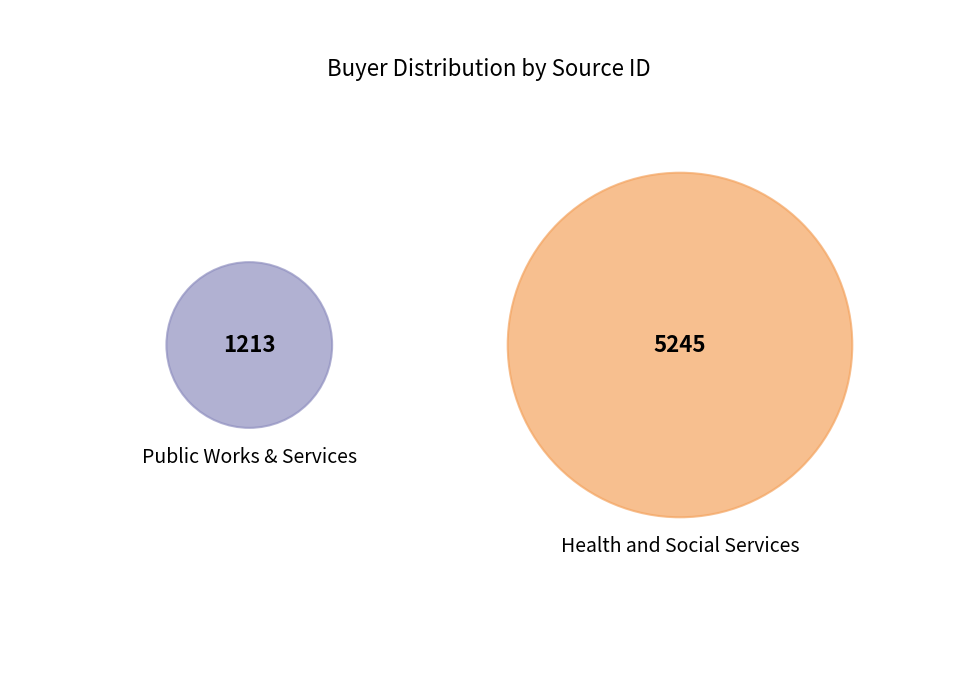

To the nearest percent, what is the average slice percentage?

50%